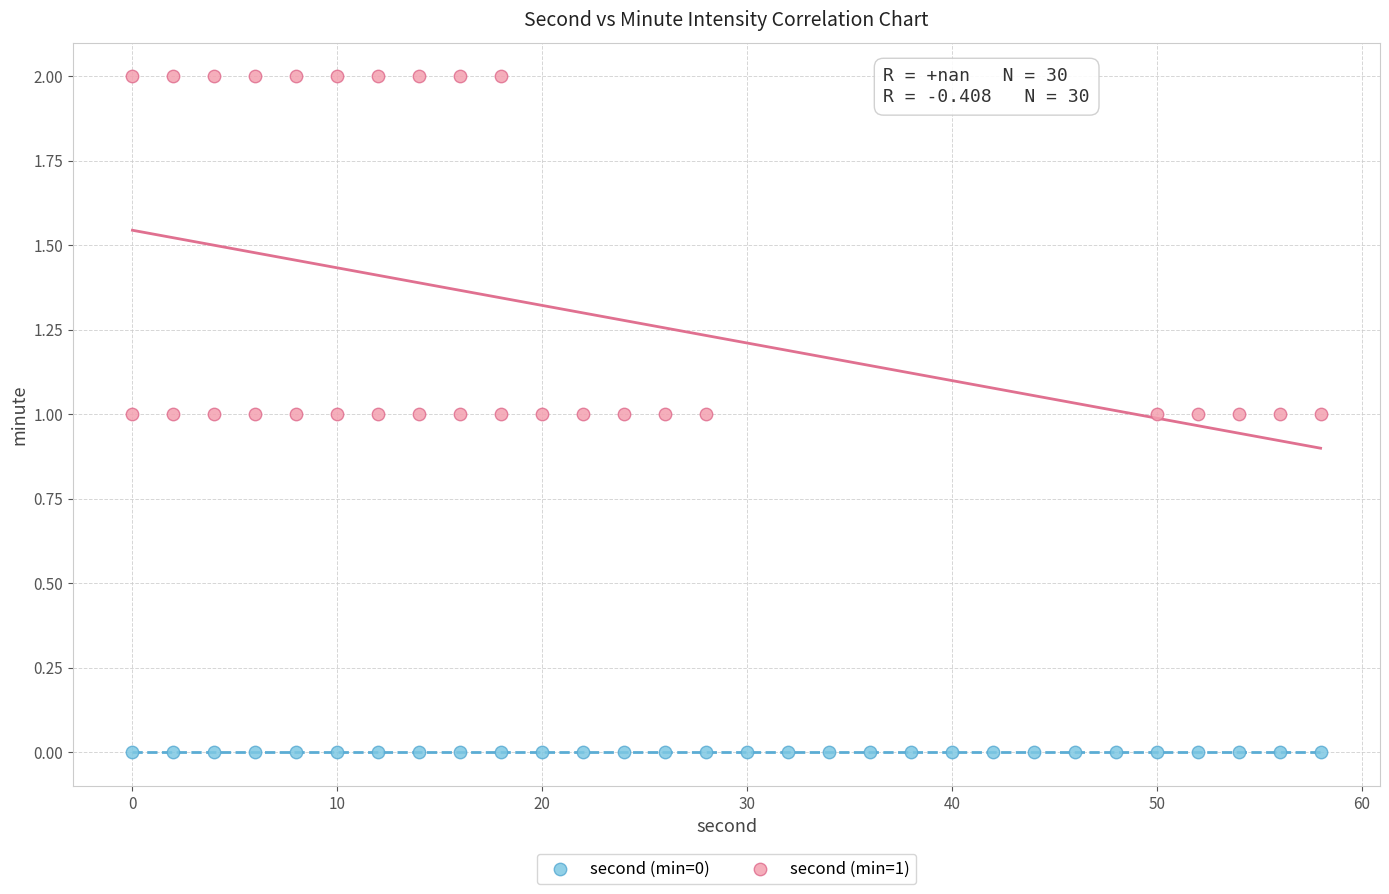

Which series contains the lowest Y value?

second (min=0)